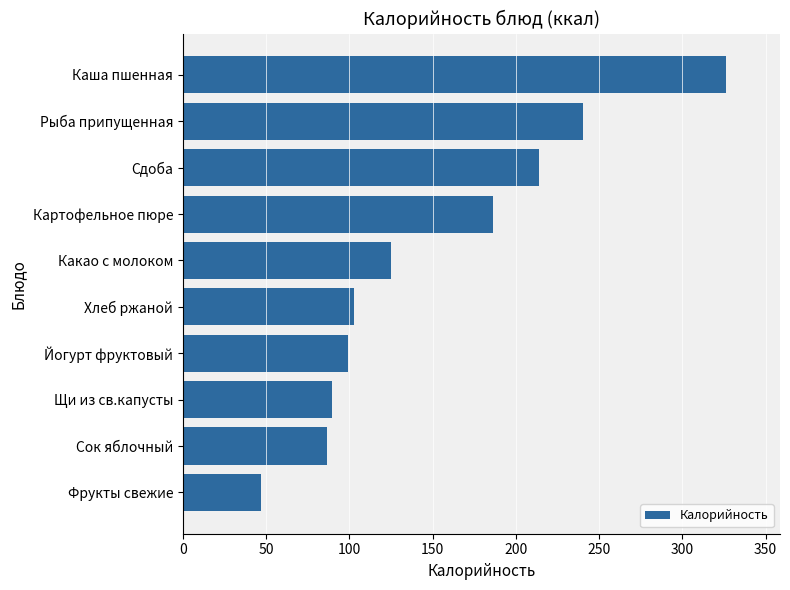

What is the average value?

151.6